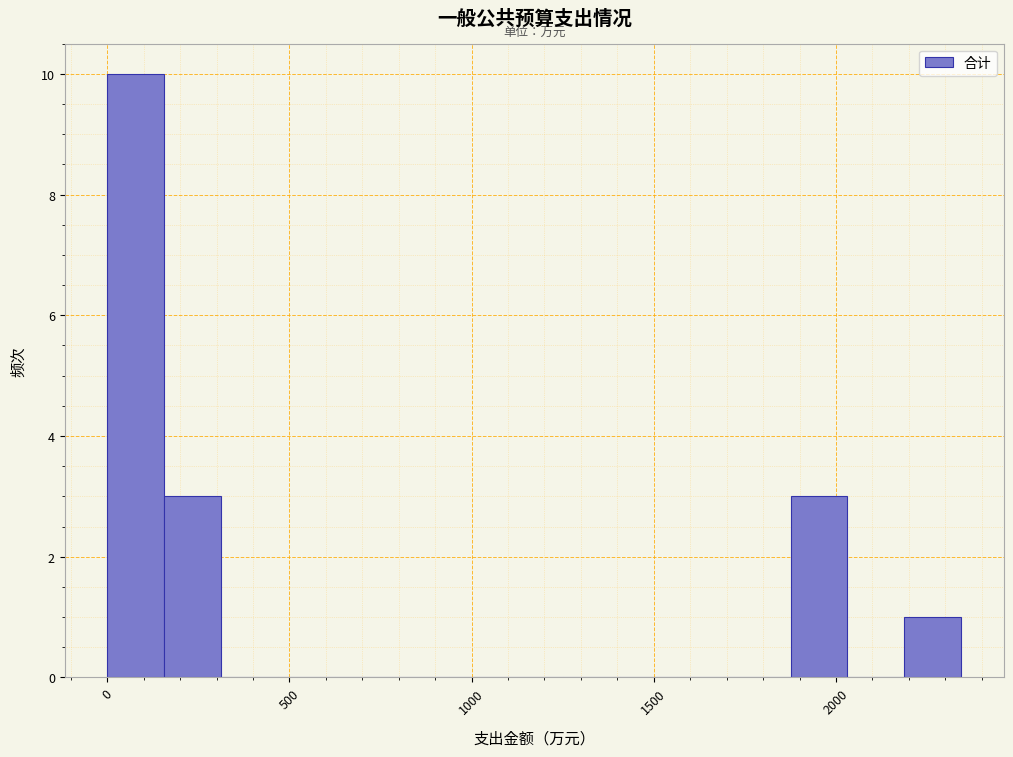

Read against the x-axis, roughly where is the centre of the tallest bar?

100